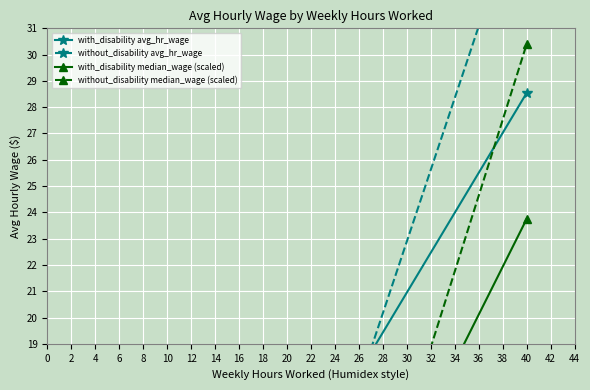

What is the sum of the without_disability avg_hr_wage values at 40 and 24?

51.2